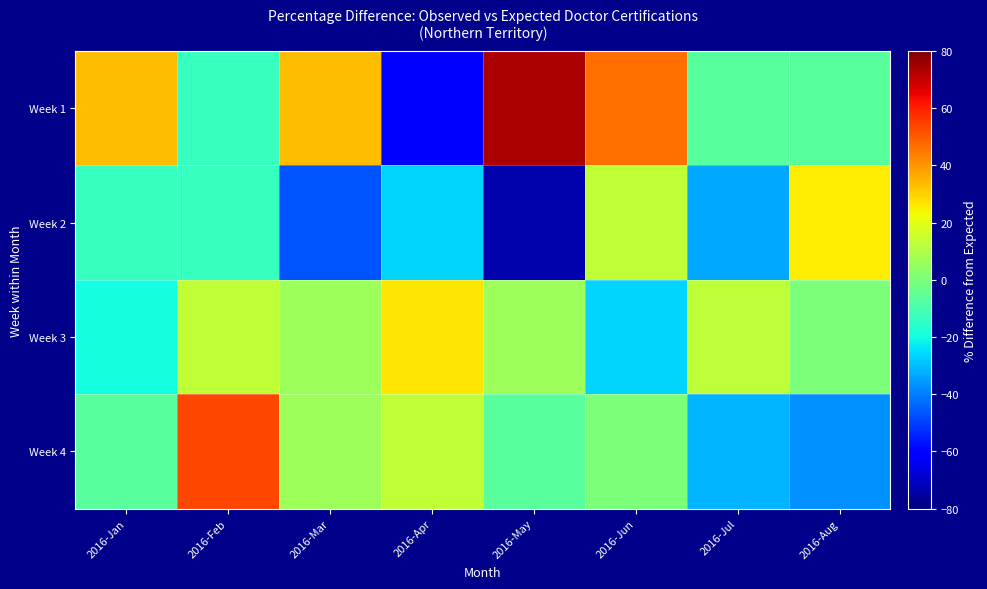

Reading left to right, transcribe all the data shown in this chart.

Week 1: 2016-Jan=33.3	2016-Feb=-13.3	2016-Mar=33.3	2016-Apr=-60.0	2016-May=73.3	2016-Jun=46.7	2016-Jul=-6.7	2016-Aug=-6.3
Week 2: 2016-Jan=-13.3	2016-Feb=-13.3	2016-Mar=-46.7	2016-Apr=-26.7	2016-May=-73.3	2016-Jun=13.3	2016-Jul=-33.3	2016-Aug=25.0
Week 3: 2016-Jan=-20.0	2016-Feb=13.3	2016-Mar=6.7	2016-Apr=26.7	2016-May=6.7	2016-Jun=-26.7	2016-Jul=12.5	2016-Aug=0.0
Week 4: 2016-Jan=-6.7	2016-Feb=53.3	2016-Mar=6.7	2016-Apr=13.3	2016-May=-6.7	2016-Jun=0.0	2016-Jul=-31.3	2016-Aug=-37.5